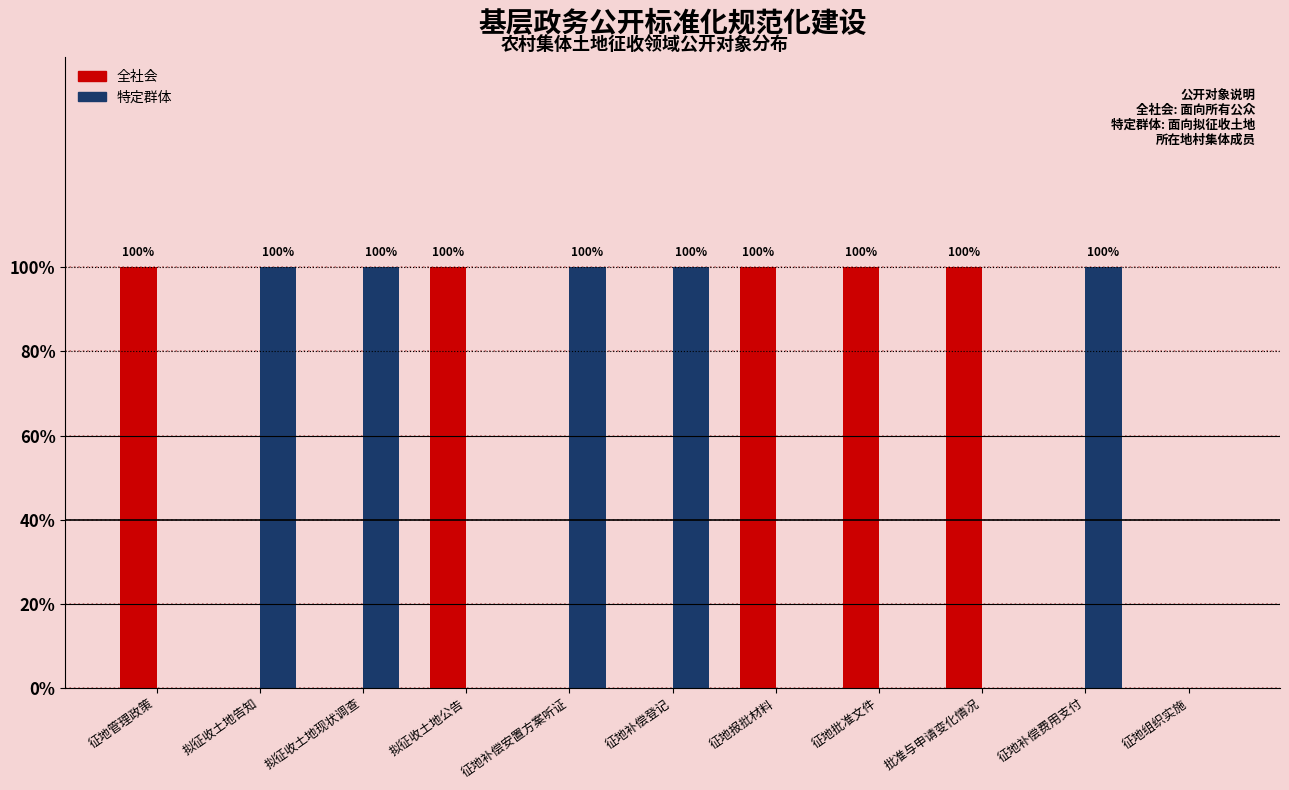

Which series changed the most between 拟征收土地现状调查 and 征地补偿登记?

全社会